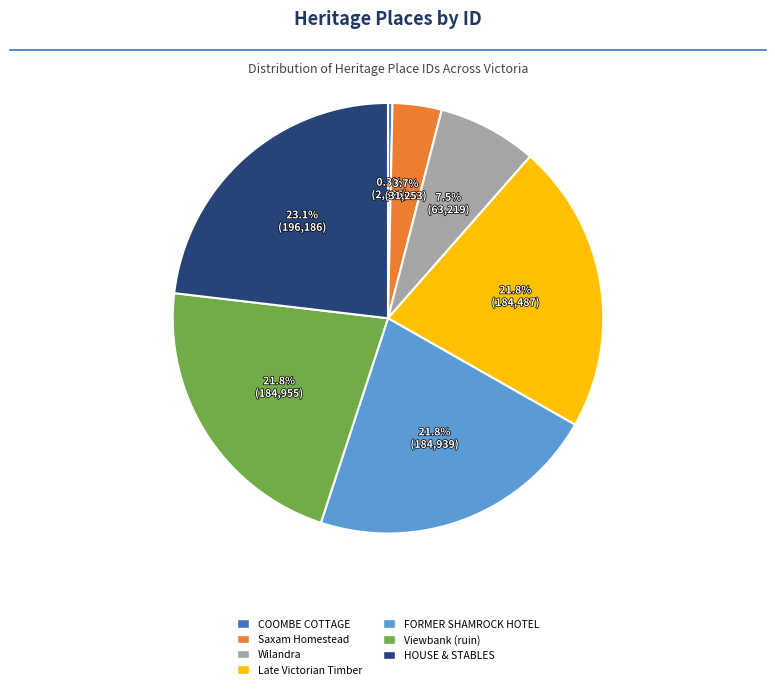

To the nearest percent, what is the difference between the largest and smallest slice percentages?

23%